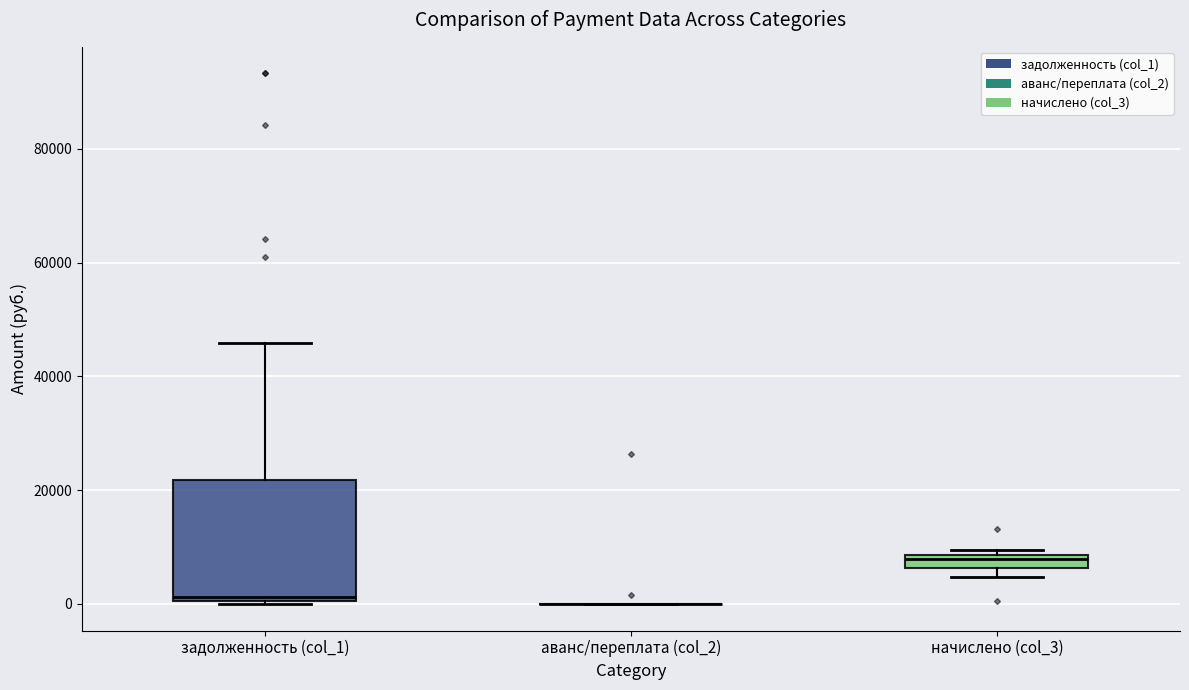

Where is the upper edge of the box for задолженность (col_1) on the y-axis? The values are not printed on the chart, so give them approximately, as read against the axis.

22000